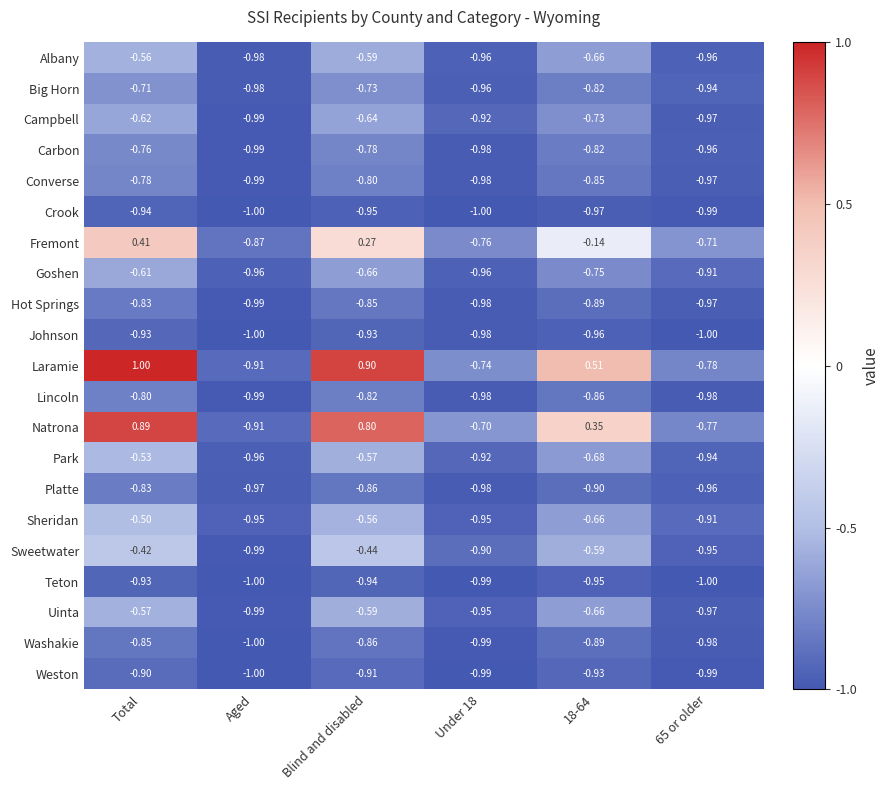

At which category does the chart reach its peak across all series?

Total